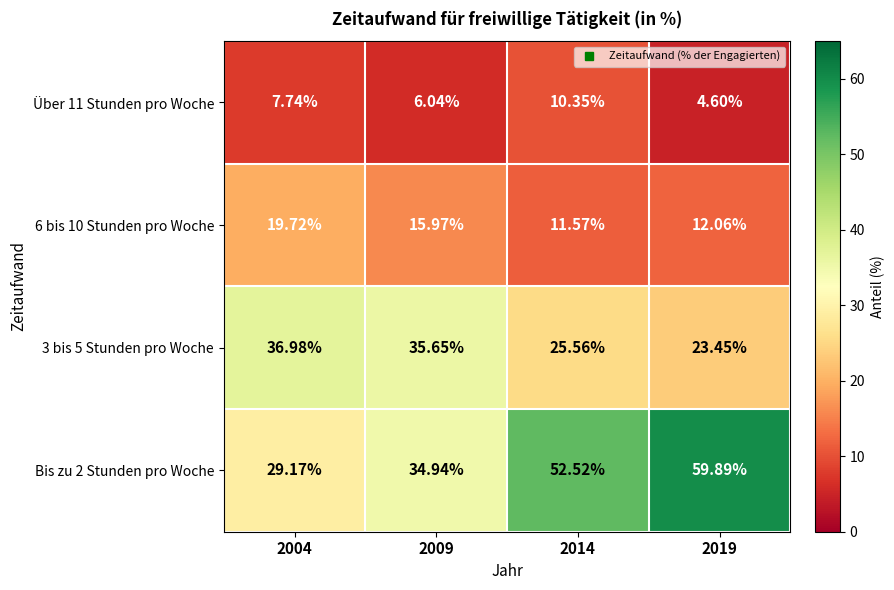

What is the total value across all series at 2014?

100.0